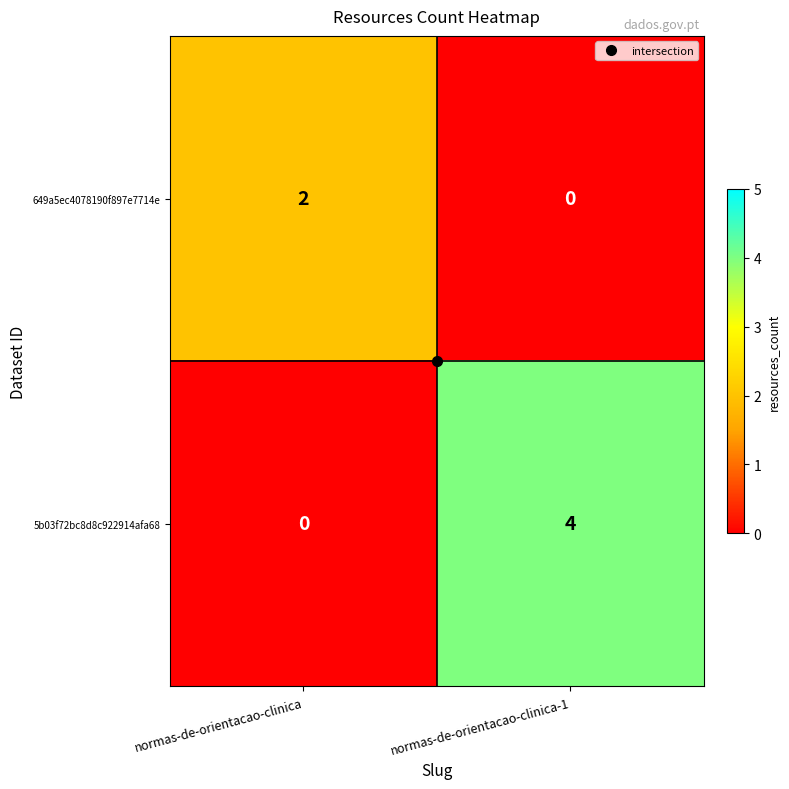

Which category has the highest value in the 5b03f72bc8d8c922914afa68 series?

normas-de-orientacao-clinica-1